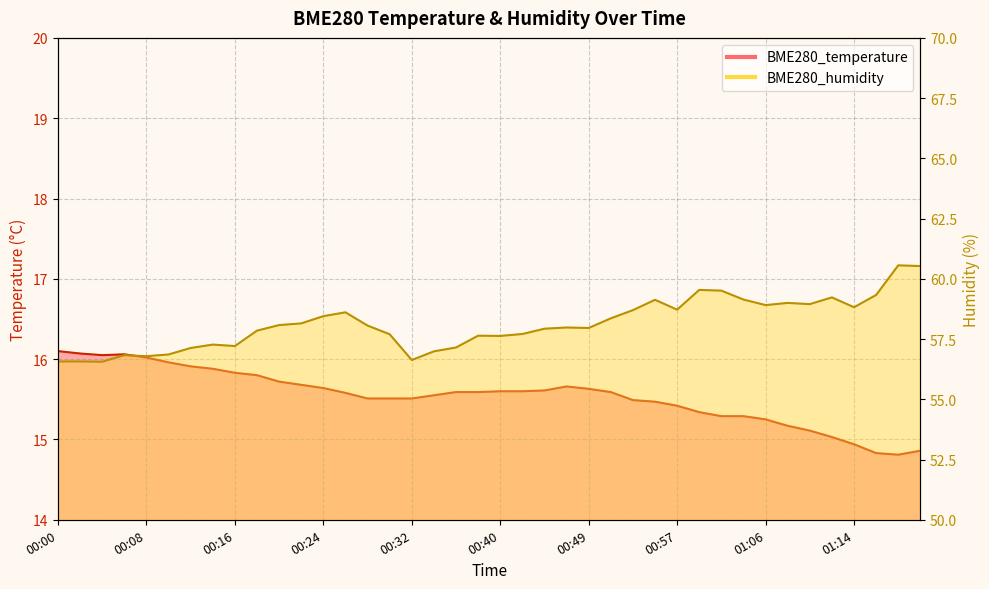

How many interior local peaks does the BME280_temperature series have?

2